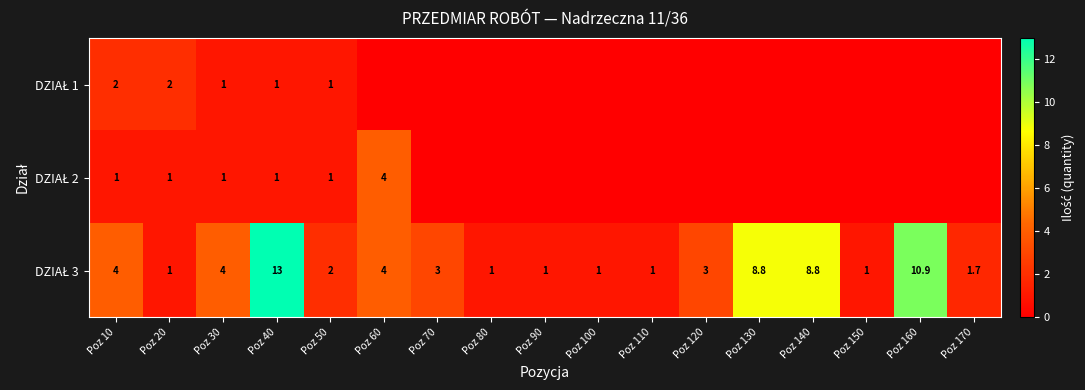

What is the difference between the highest and lowest values at Poz 10?

3.0